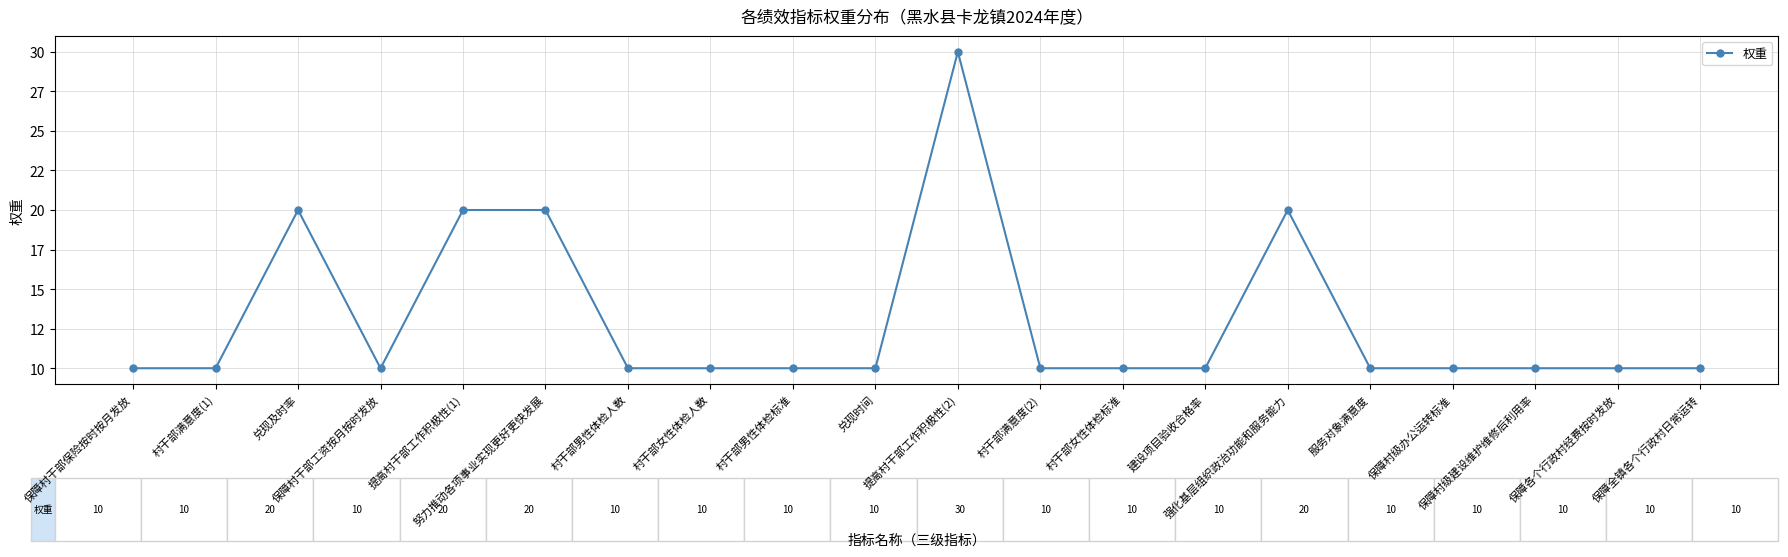

At which category does the data reach its first local valley?

保障村干部工资按月按时发放